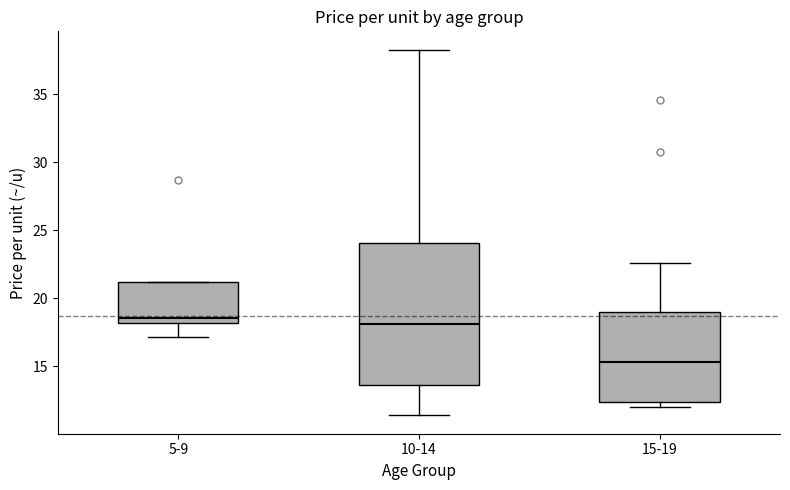

Reading left to right, transcribe this box plot: for each box, give where its median line is, the range the box spans, and where its two whiskers end, as read against the y-axis. The values are not printed on the chart, so give them approximately, as read against the axis.

5-9: median 18.5, box 18.0 to 21.0, whiskers 17.0 to 21.0
10-14: median 18.0, box 13.5 to 24.0, whiskers 11.5 to 38.5
15-19: median 15.5, box 12.5 to 19.0, whiskers 12.0 to 22.5